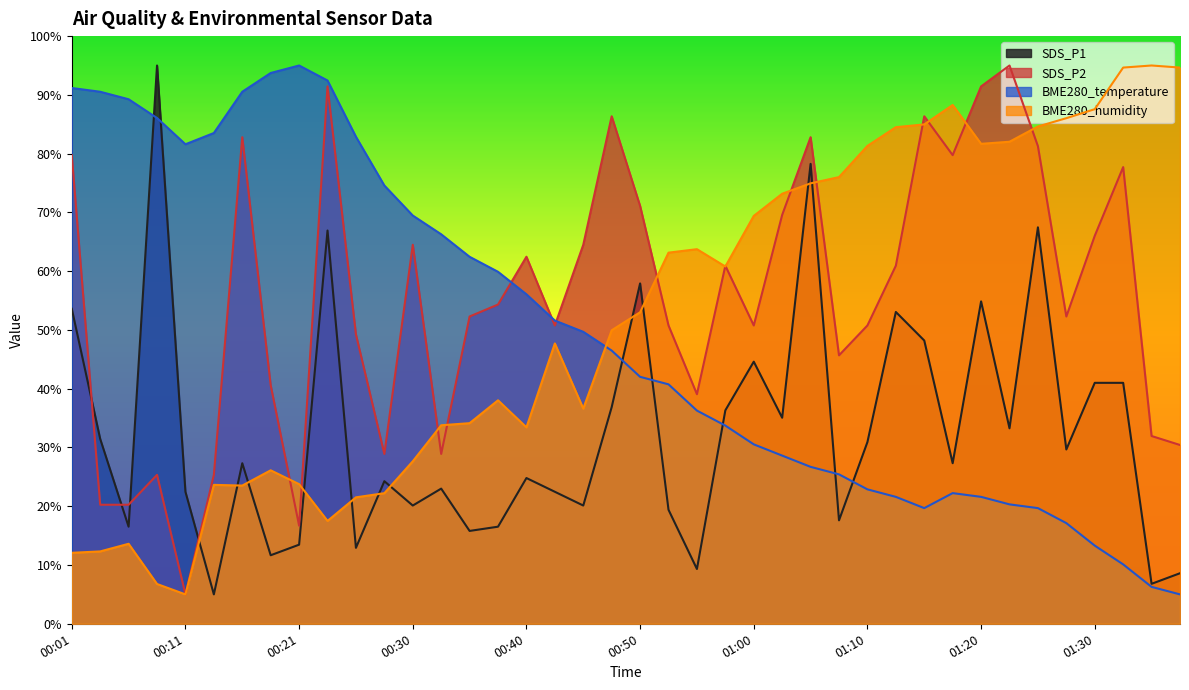

In SDS_P2, how many points are lower than both neighbors (excluding endpoints)?

10